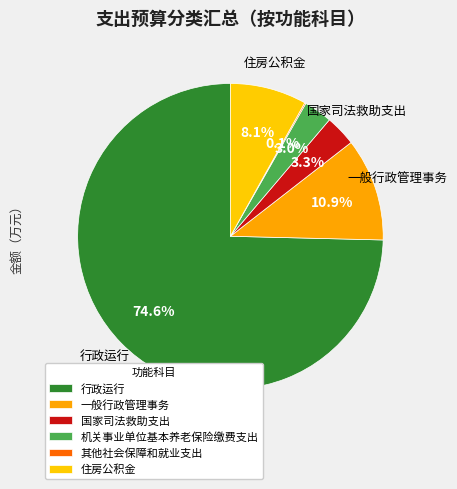

Which category has the biggest portion of the pie?

行政运行